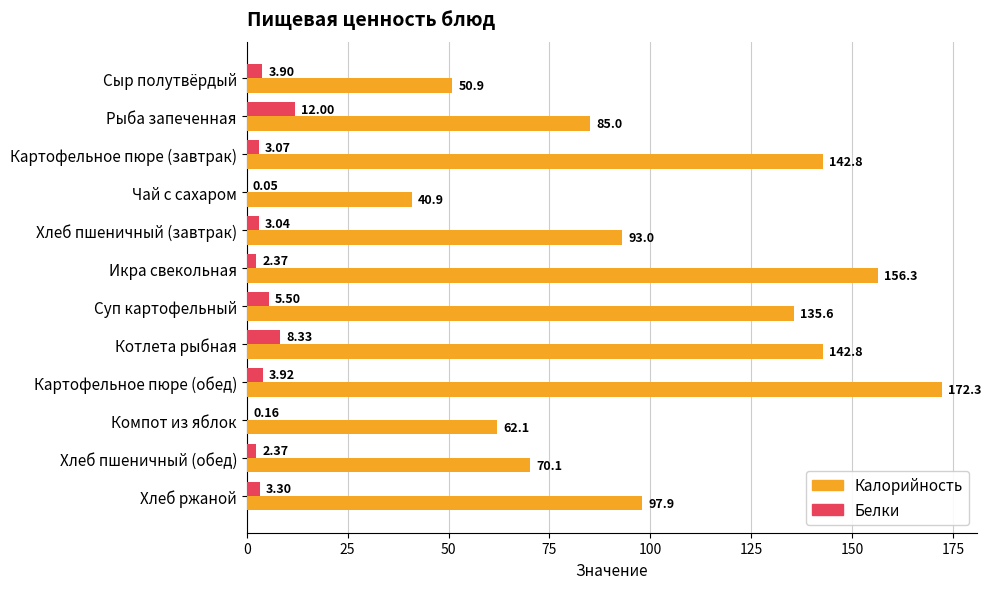

Which category has the highest value in the Калорийность series?

Картофельное пюре (обед)